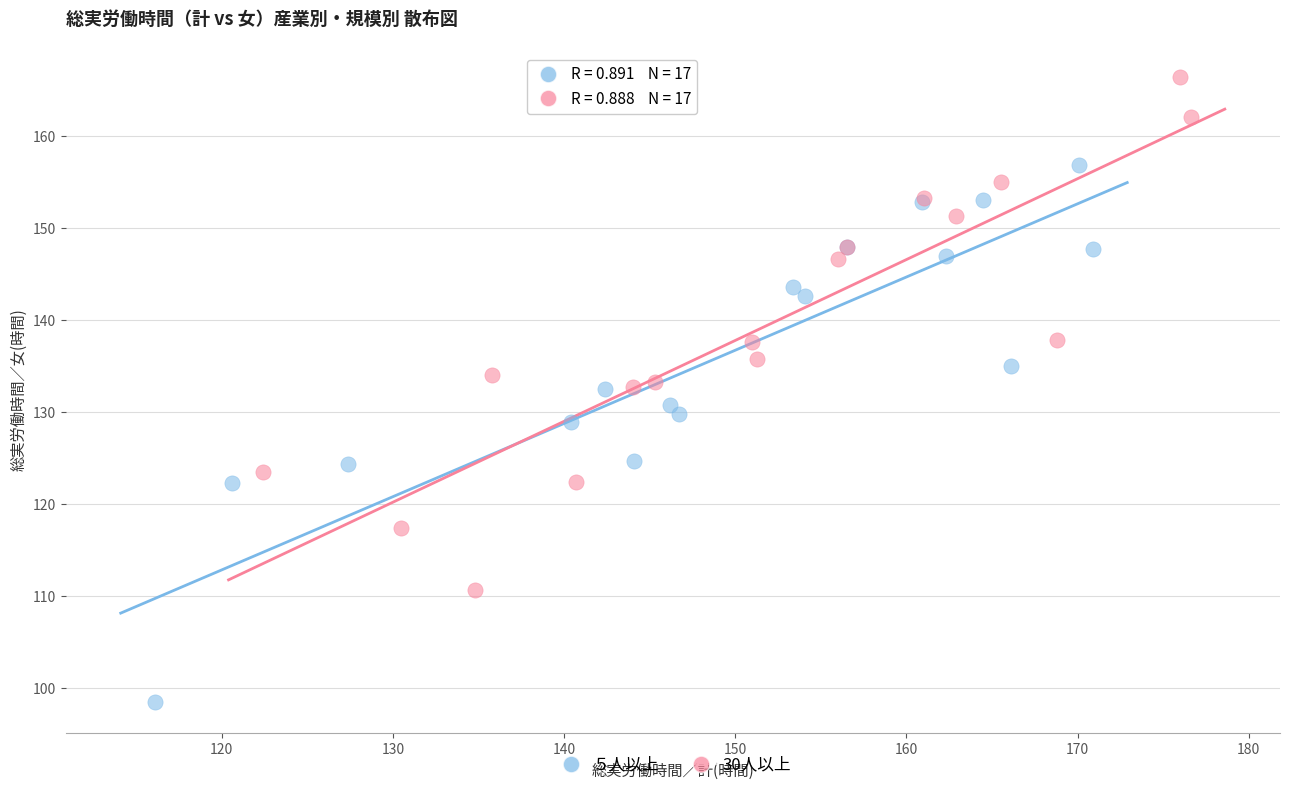

What are all the series names shown in the legend?

５人以上, 30人以上